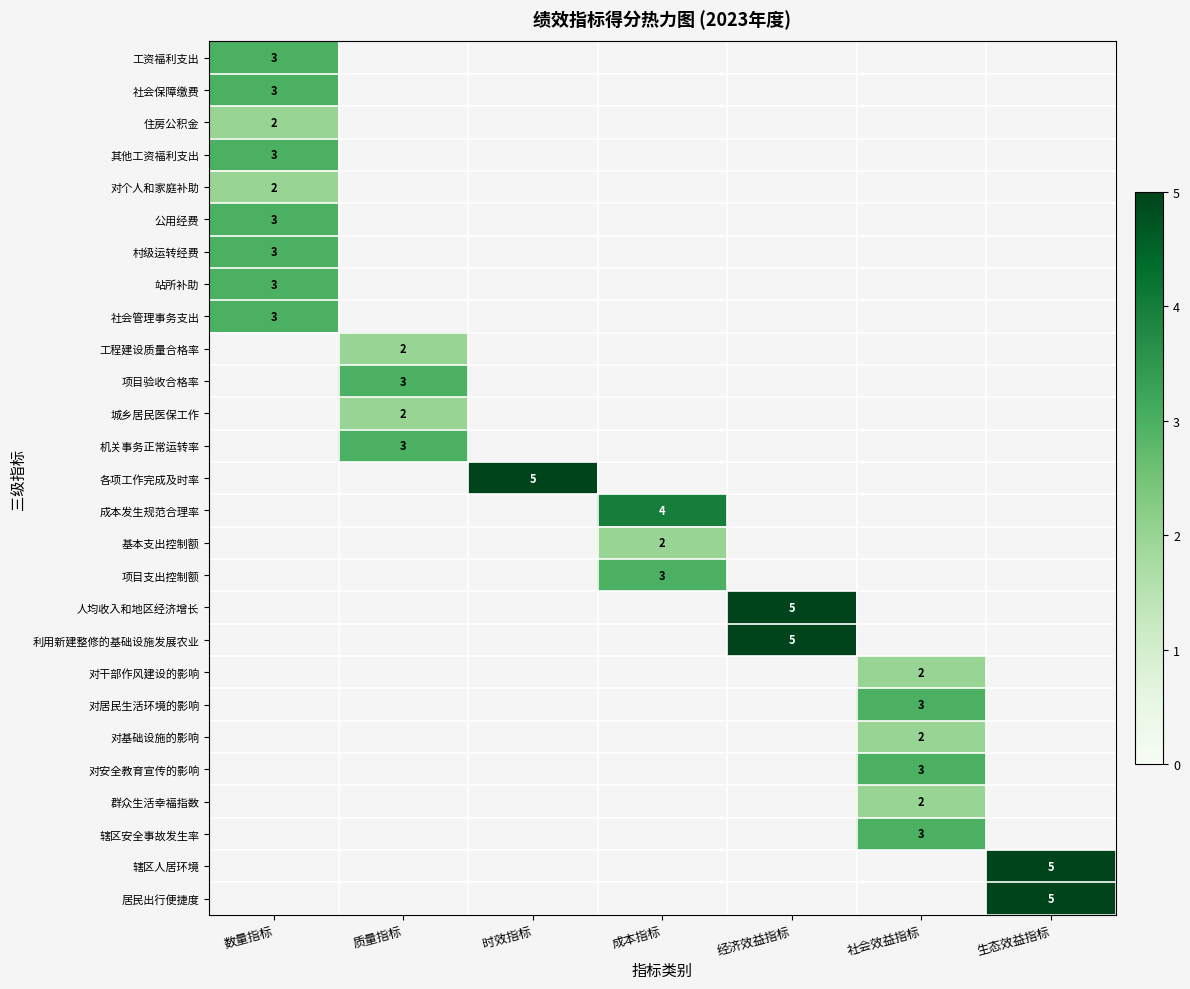

The value of 人均收入和地区经济增长 at 经济效益指标 is 5. True or false?

True